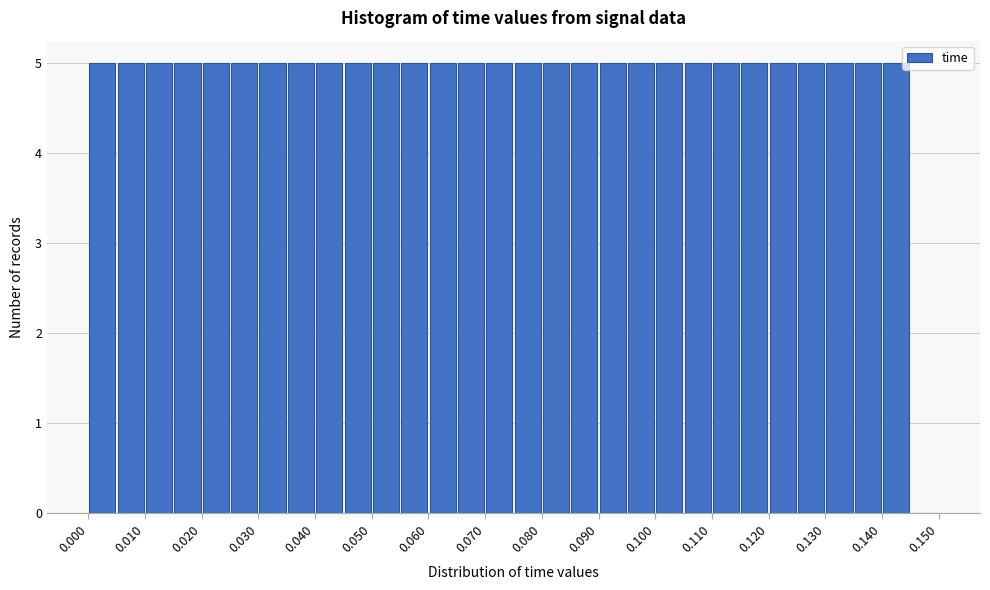

What is the height of the bar covering 0.100 to 0.105 on the x-axis? The values are not printed on the chart, so give them approximately, as read against the axis.

5